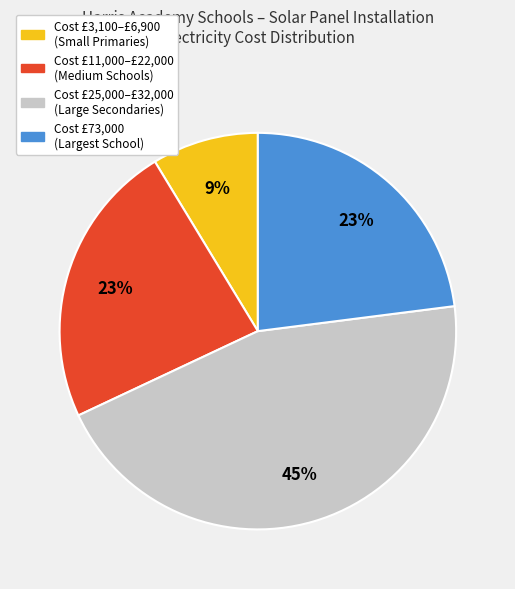

To the nearest percent, what is the average slice percentage?

25%